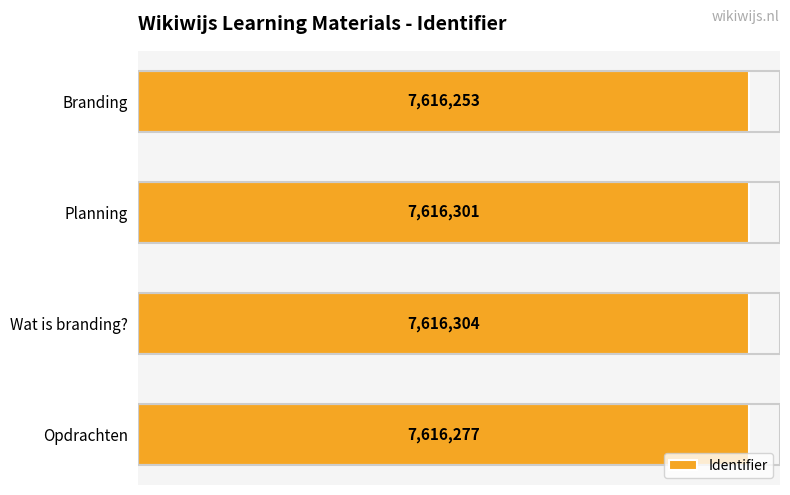

List the labels in order of value, largest first.

Wat is branding?, Planning, Opdrachten, Branding